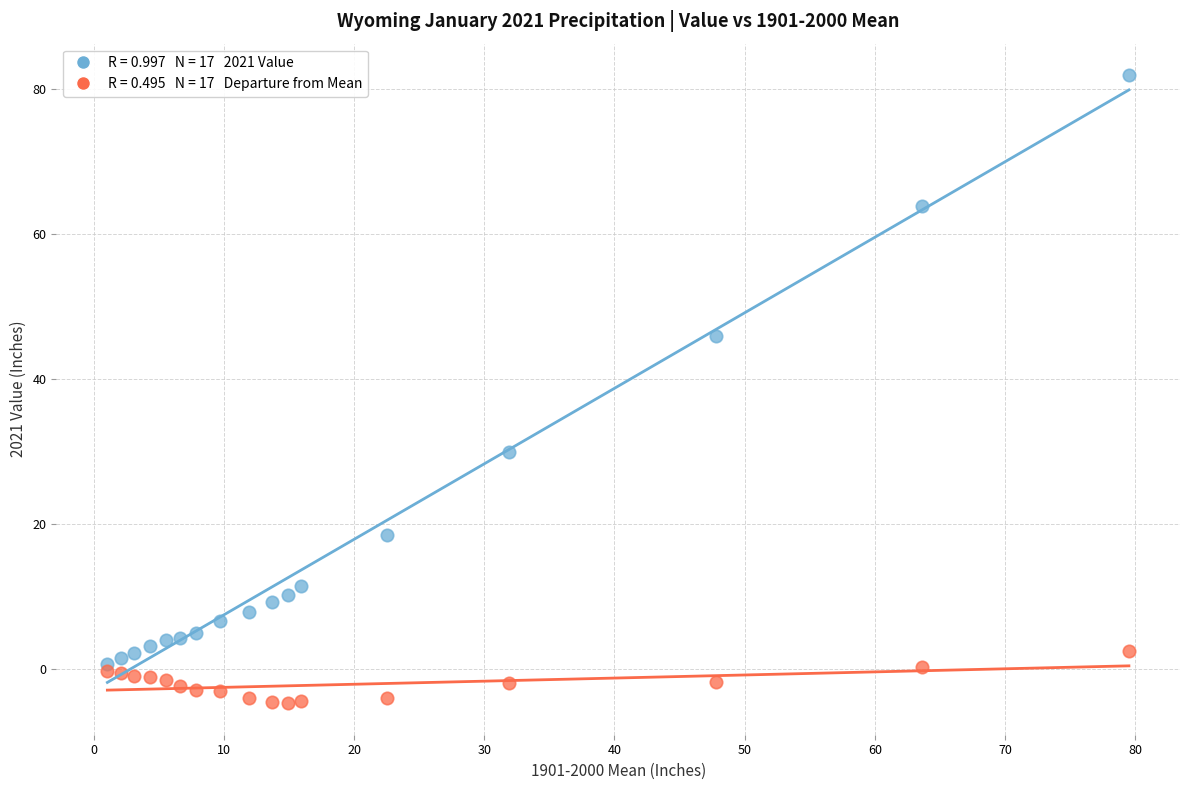

Across all data points, what is the range of X values (max minus min)?

78.5